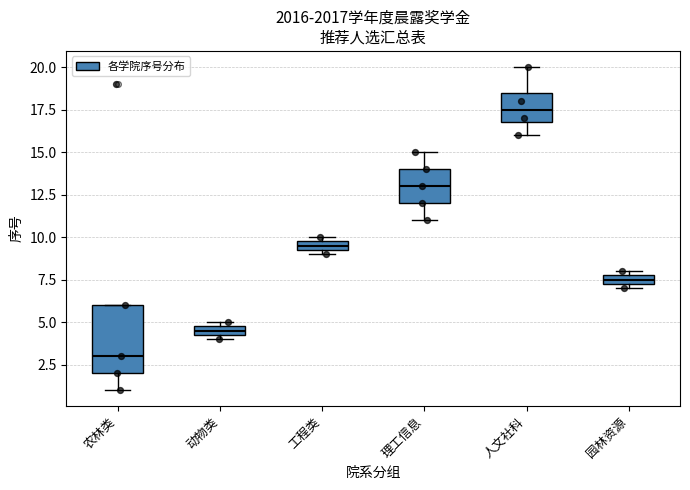

Comparing the boxes themselves (not the whiskers), which one is the tallest?

农林类